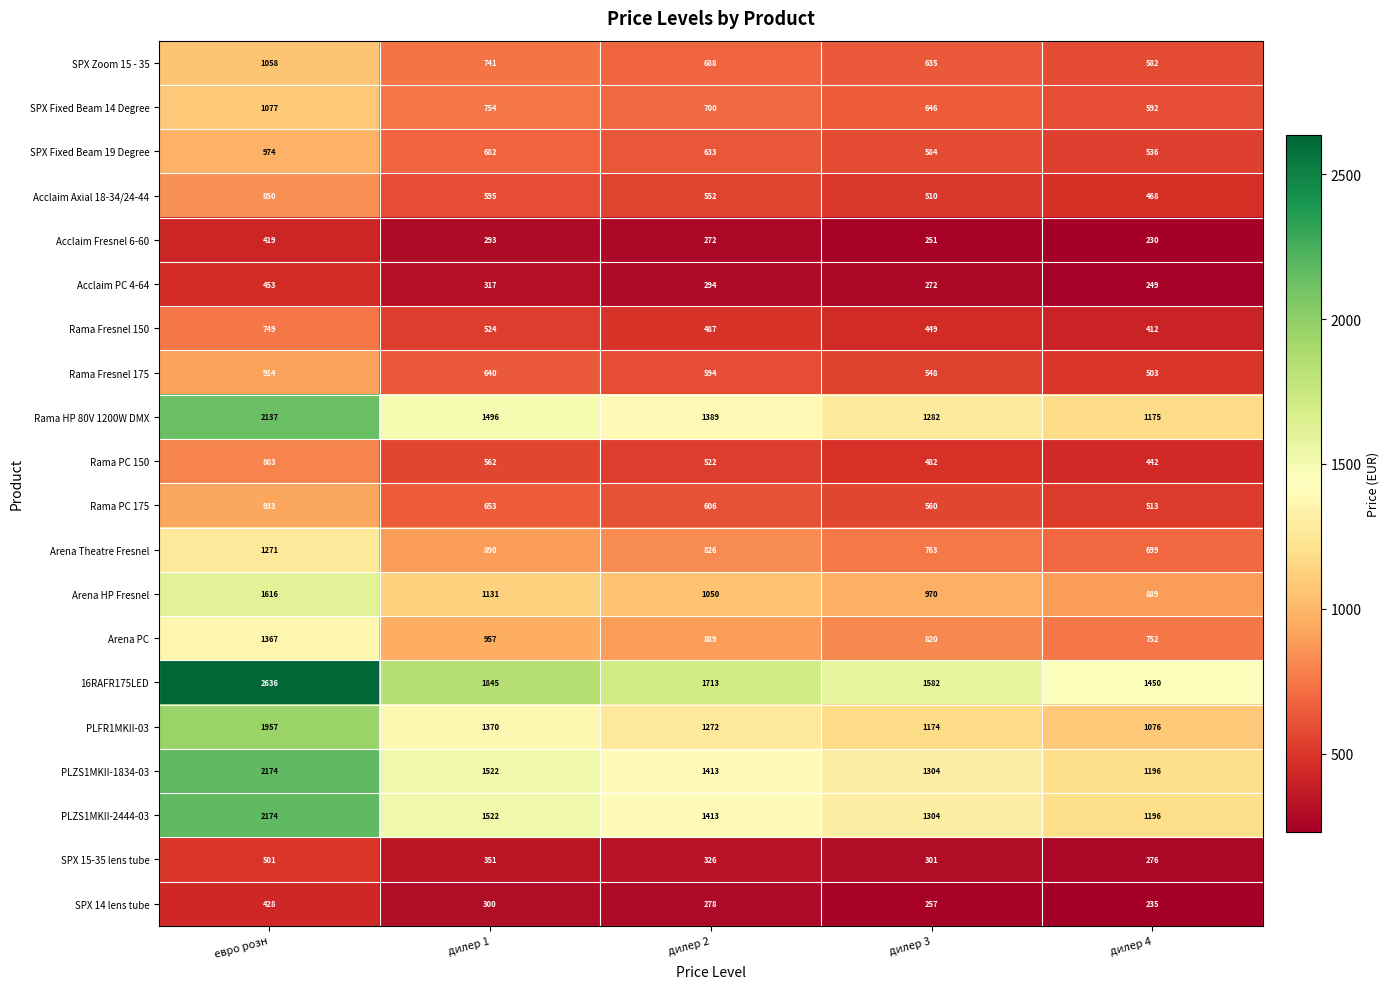

Which series changed the most between дилер 3 and дилер 4?

16RAFR175LED